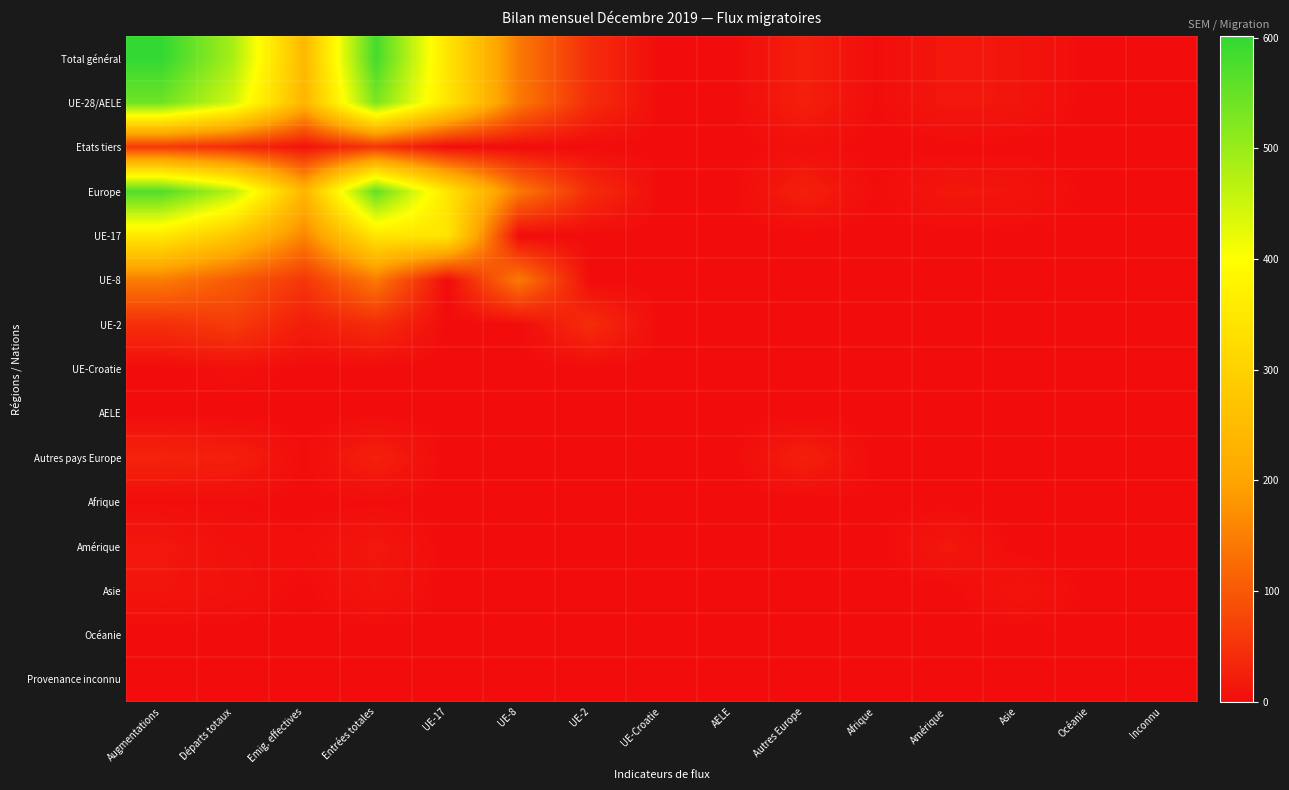

Which series changed the most between Augmentations and UE-8?

Total général